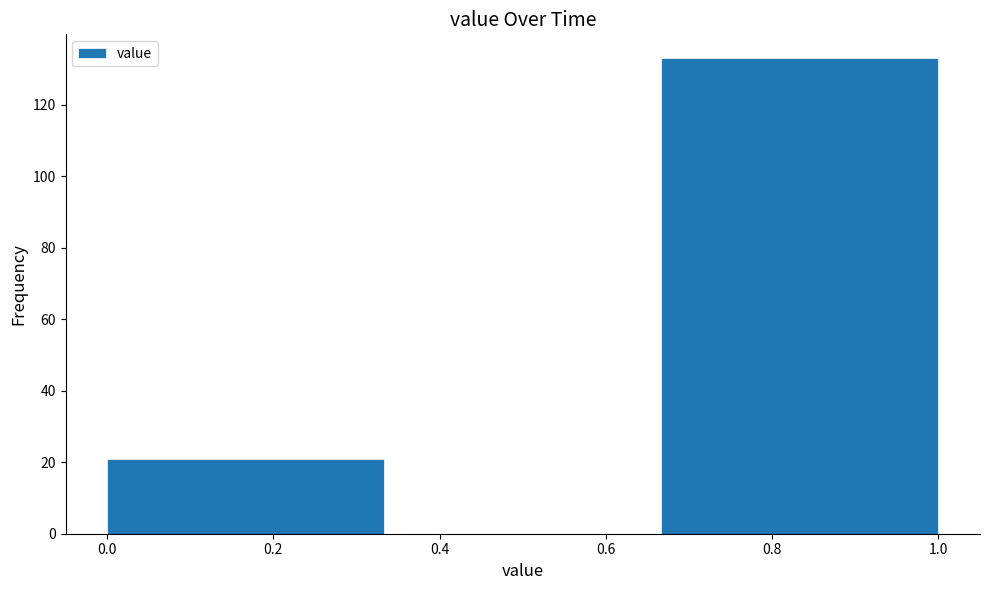

Reading left to right, transcribe this chart: for each bar, give the range it covers on the x-axis and its height. Neither the bar edges nor the heights are printed on the chart, so give them approximately, as read against the axes.

0.00 to 0.34: 22
0.34 to 0.66: 0
0.66 to 1.00: 134